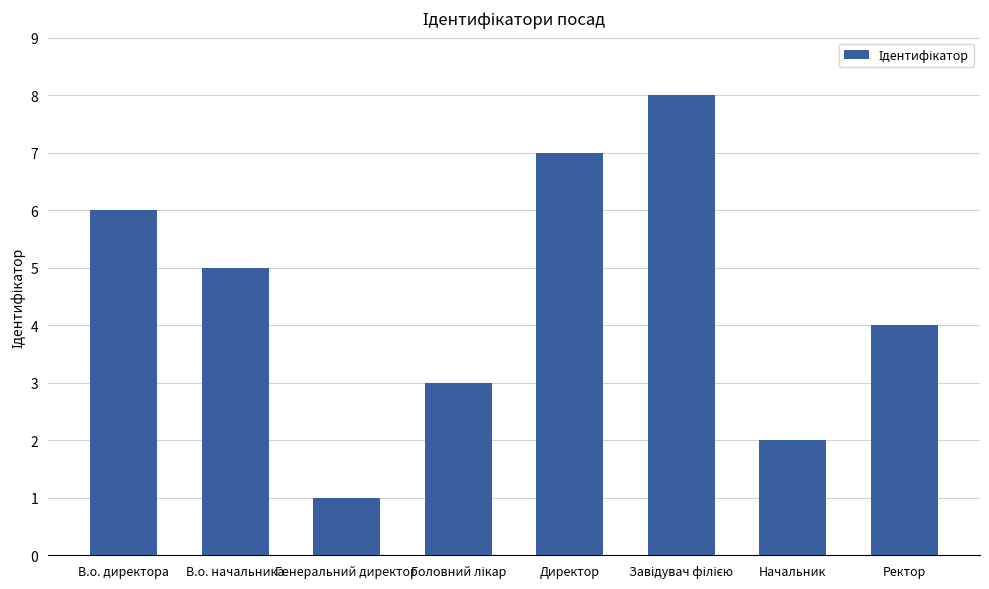

The chart shows a value of 2 at В.о. директора. True or false?

False